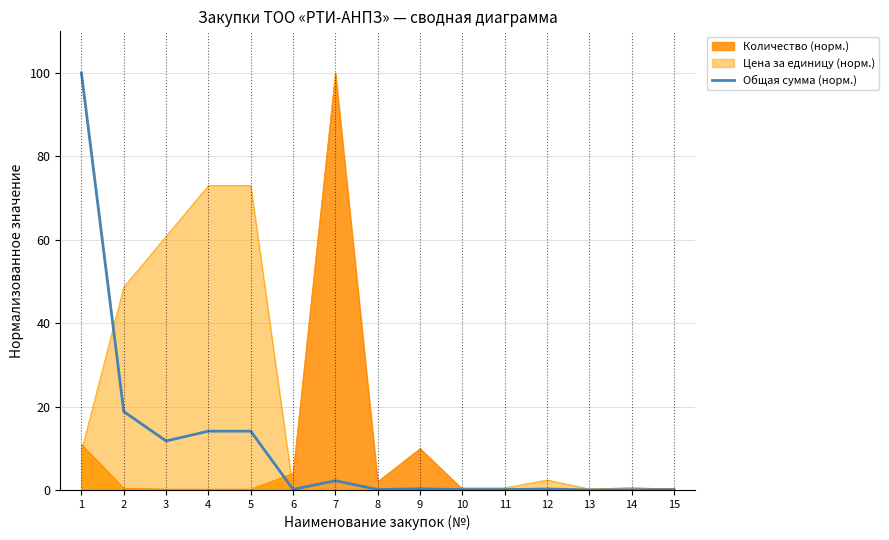

Which series changed the most between 4 and 11?

Цена за единицу (норм.)